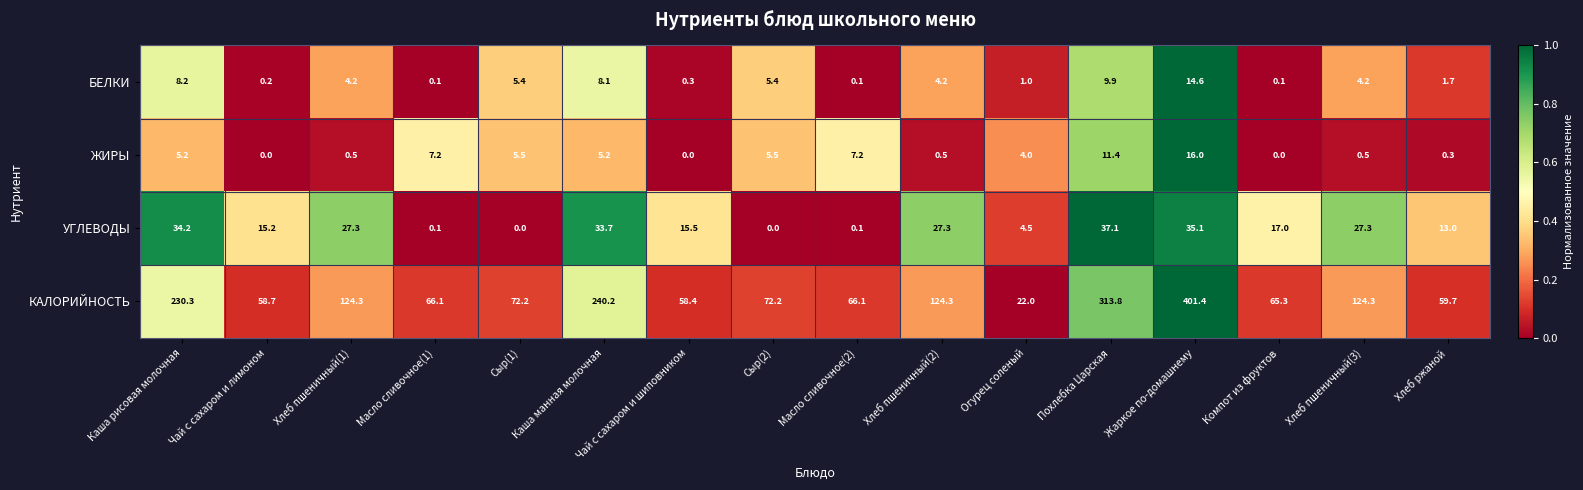

At how many categories does at least one series exceed 0?

16